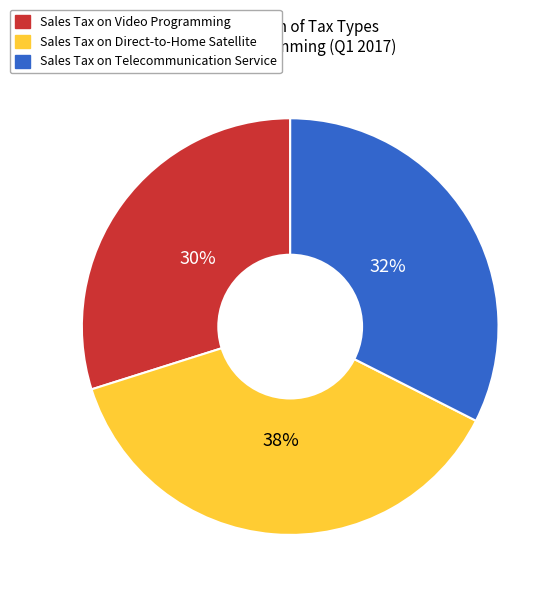

What is the smallest slice in the pie chart?

Sales Tax on Video Programming